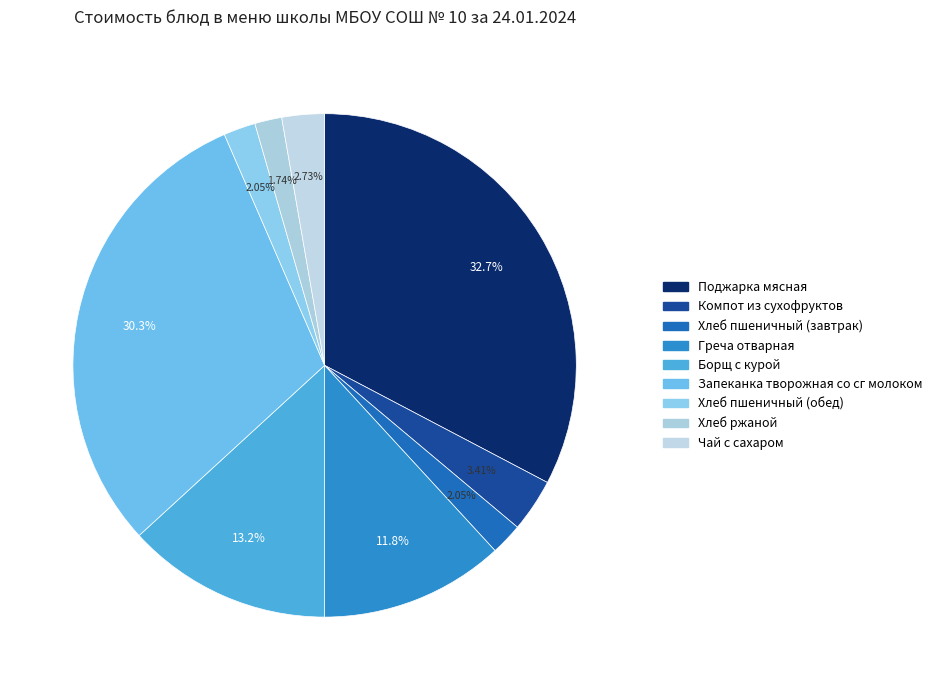

How many slices are in this pie chart?

9